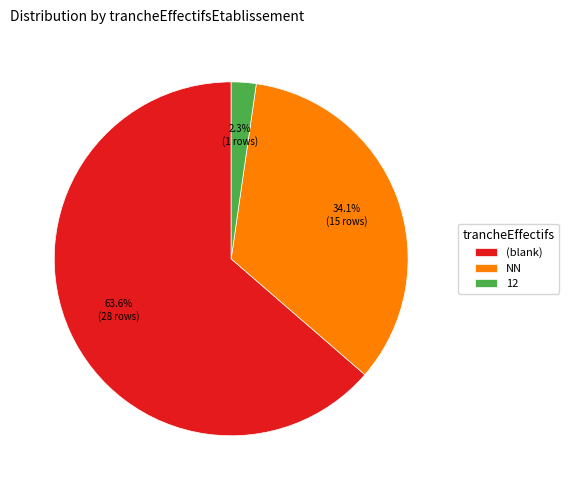

What percentage is NOT represented by (blank)?

36.4%